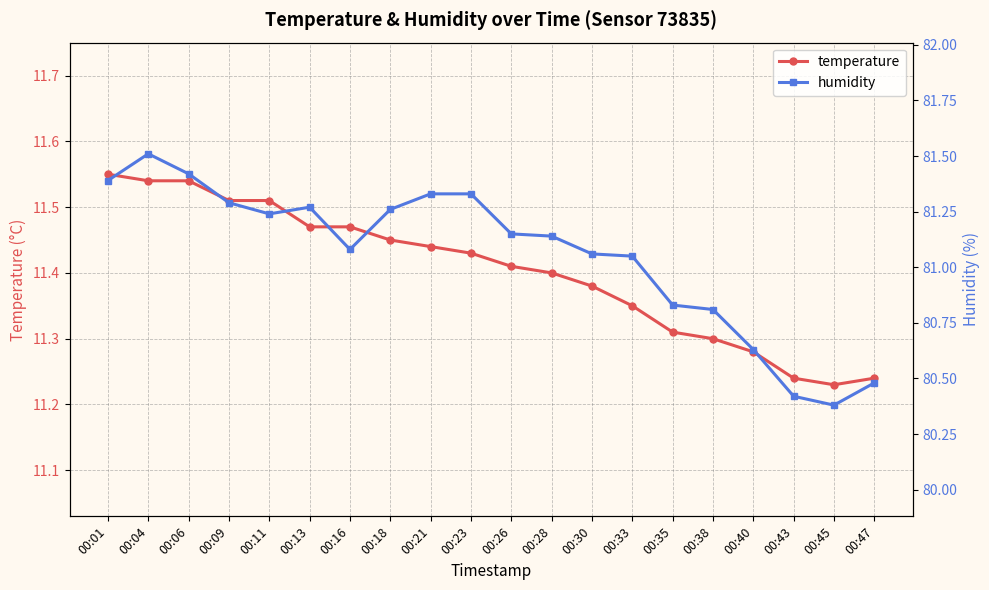

The value of temperature at 00:13 is 4.7. True or false?

False